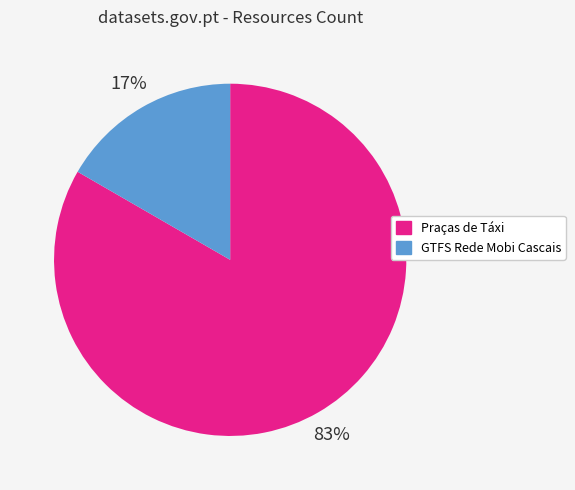

What percentage is the Praças de Táxi slice, to the nearest percent?

83%